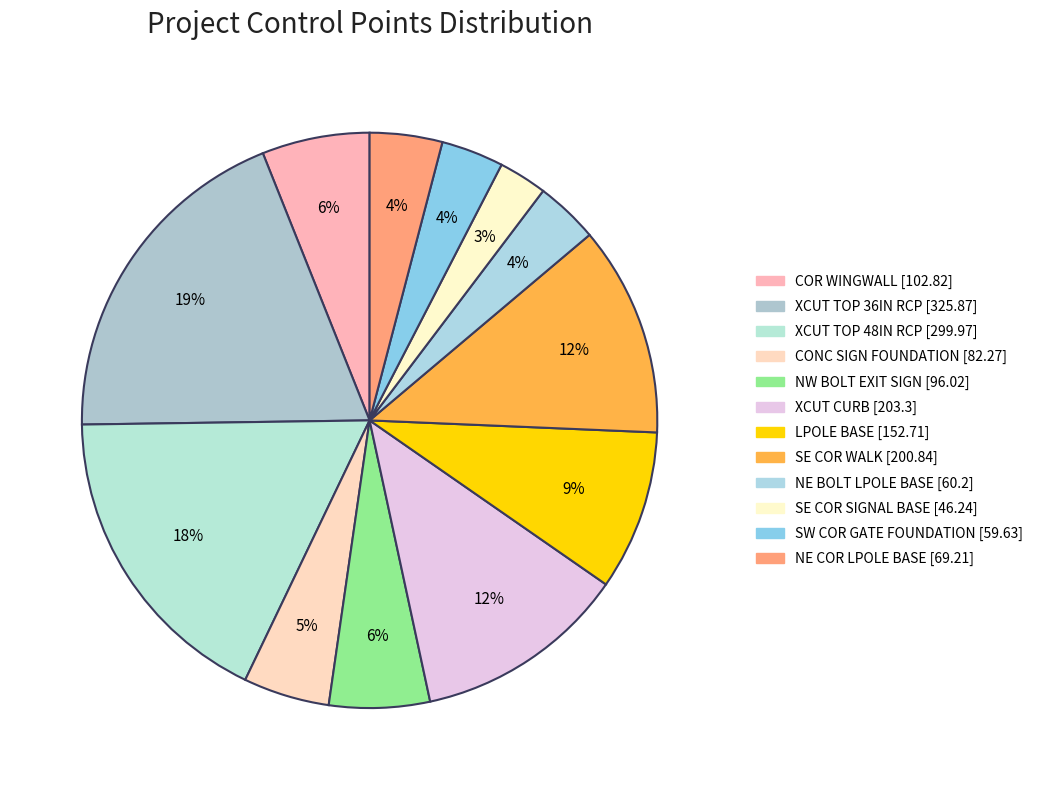

How many segments does this pie chart have?

12